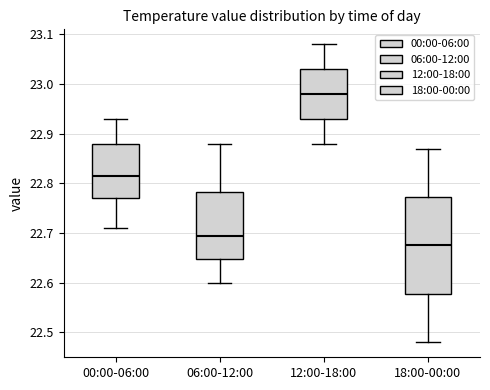

Reading left to right, read every box against the y-axis: the position of its median line, the range the box covers, and the ends of its whiskers. The values are not printed on the chart, so give them approximately, as read against the axis.

00:00-06:00: median 22.82, box 22.77 to 22.88, whiskers 22.71 to 22.93
06:00-12:00: median 22.70, box 22.65 to 22.78, whiskers 22.60 to 22.88
12:00-18:00: median 22.98, box 22.93 to 23.03, whiskers 22.88 to 23.08
18:00-00:00: median 22.68, box 22.58 to 22.77, whiskers 22.48 to 22.87